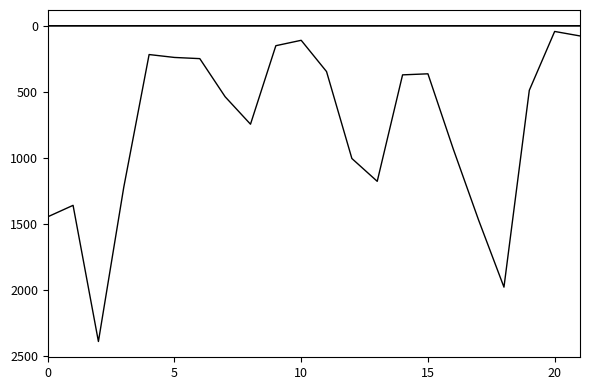

Reading right to left, extract all data points from this chart.

In EUR (%): 0.0	0.0	0.0	0.1	0.1	0.1	0.0	0.0	0.0	0.0	0.0	0.0	0.0	0.0	0.0	0.0	0.0	0.0	0.0	0.1	0.0	0.0
In Number of Loans: 77.0	43.0	489.0	1981.0	1473.0	934.0	364.0	372.0	1179.0	1006.0	347.0	110.0	151.0	746.0	538.0	249.0	240.0	218.0	1224.0	2393.0	1361.0	1448.0
In Number of Loans (%): 0.0	0.0	0.0	0.1	0.1	0.0	0.0	0.0	0.0	0.0	0.0	0.0	0.0	0.0	0.0	0.0	0.0	0.0	0.0	0.1	0.0	0.1